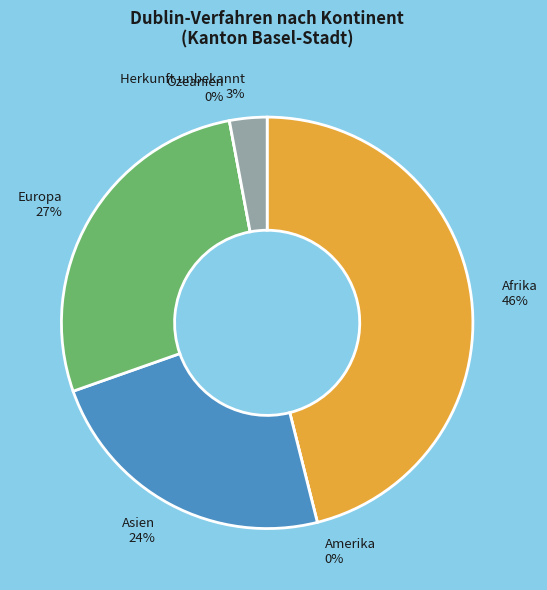

True or false: Asien accounts for 9% of the total.

False